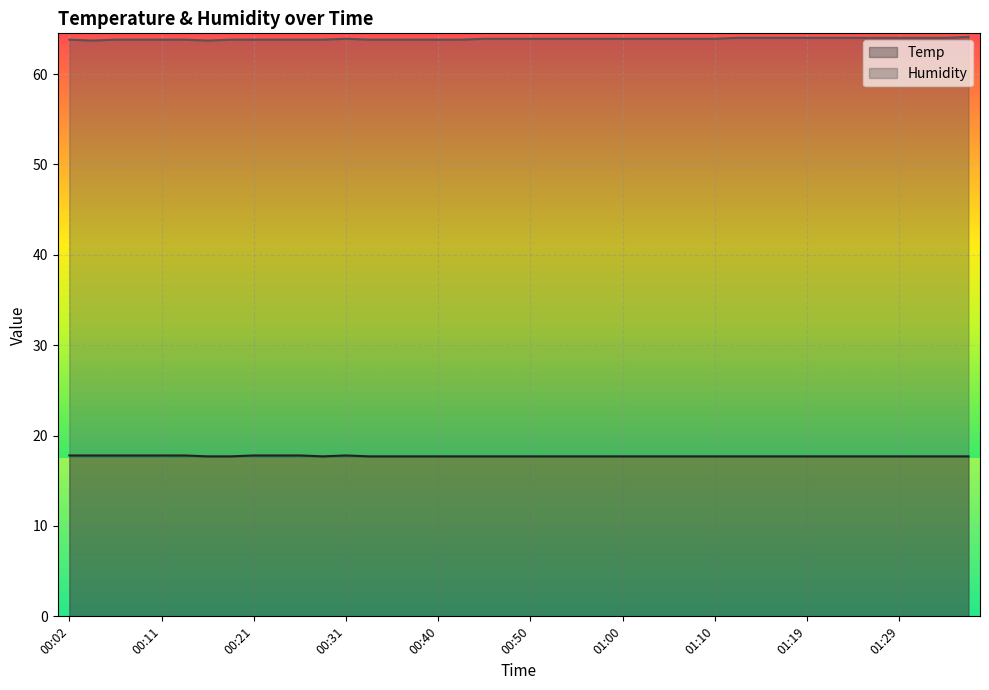

The value of Temp at 01:17 is 9.1. True or false?

False